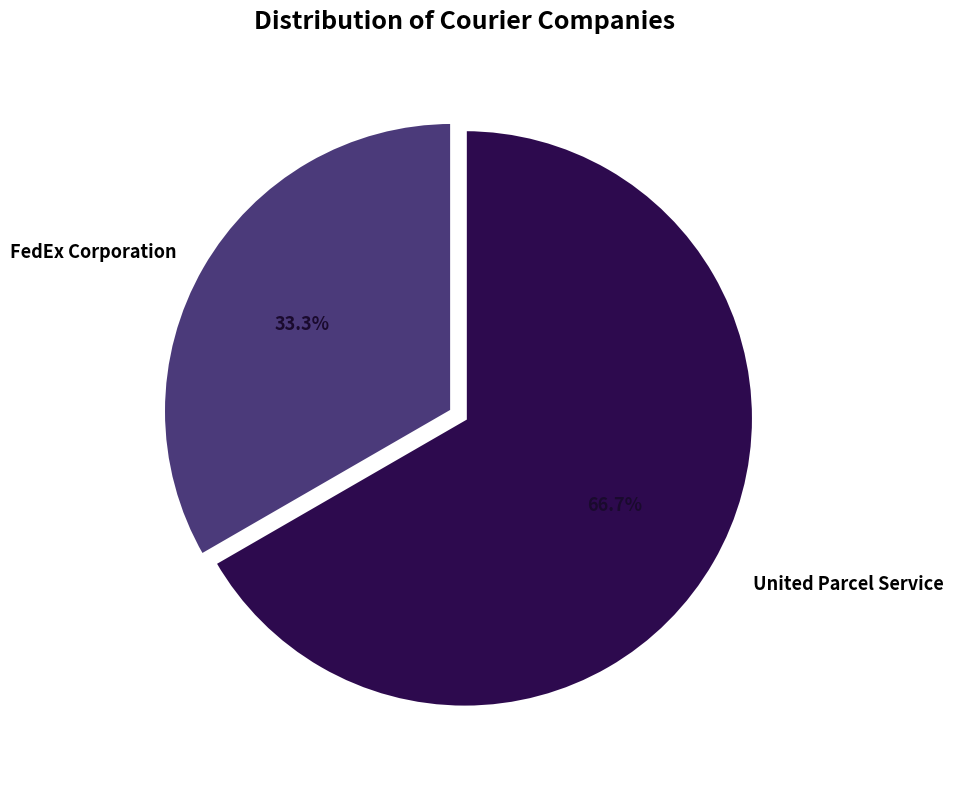

To the nearest percent, what is the difference between the largest and smallest slice percentages?

33%